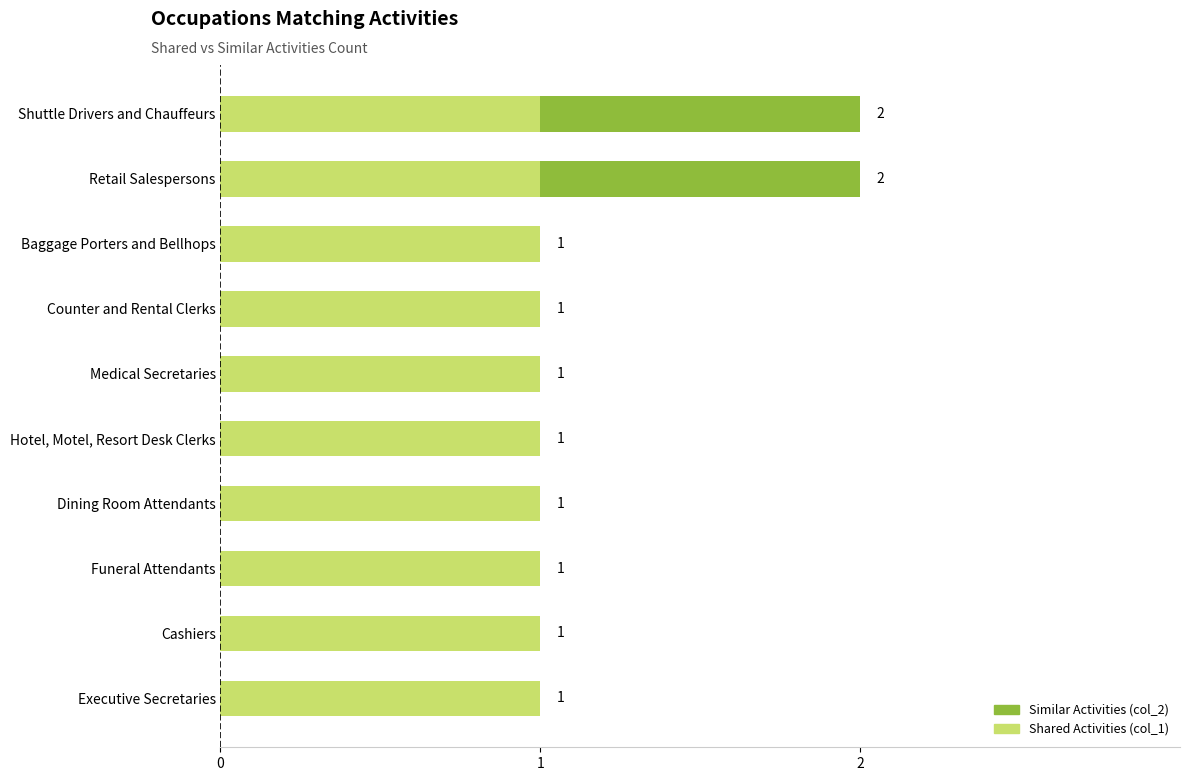

The value of Similar Activities (col_2) at Medical Secretaries is 1.4. True or false?

False